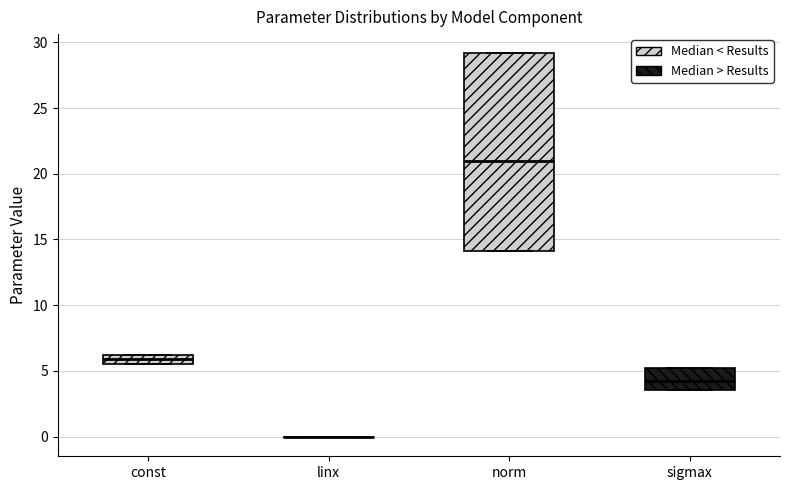

Which box is the tallest, from its lower edge to its upper edge?

norm